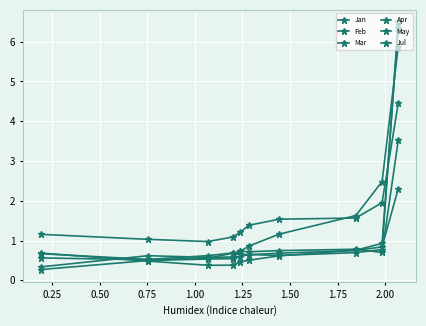

What is the difference between the highest and lowest values at 1.75?

0.6